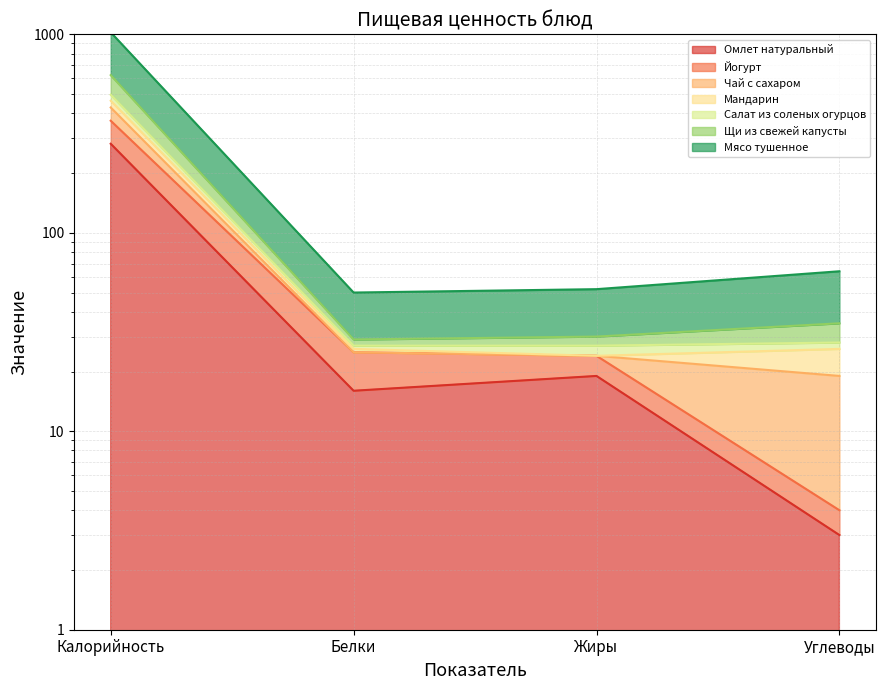

What value does the Салат из соленых огурцов series have at Белки?

29